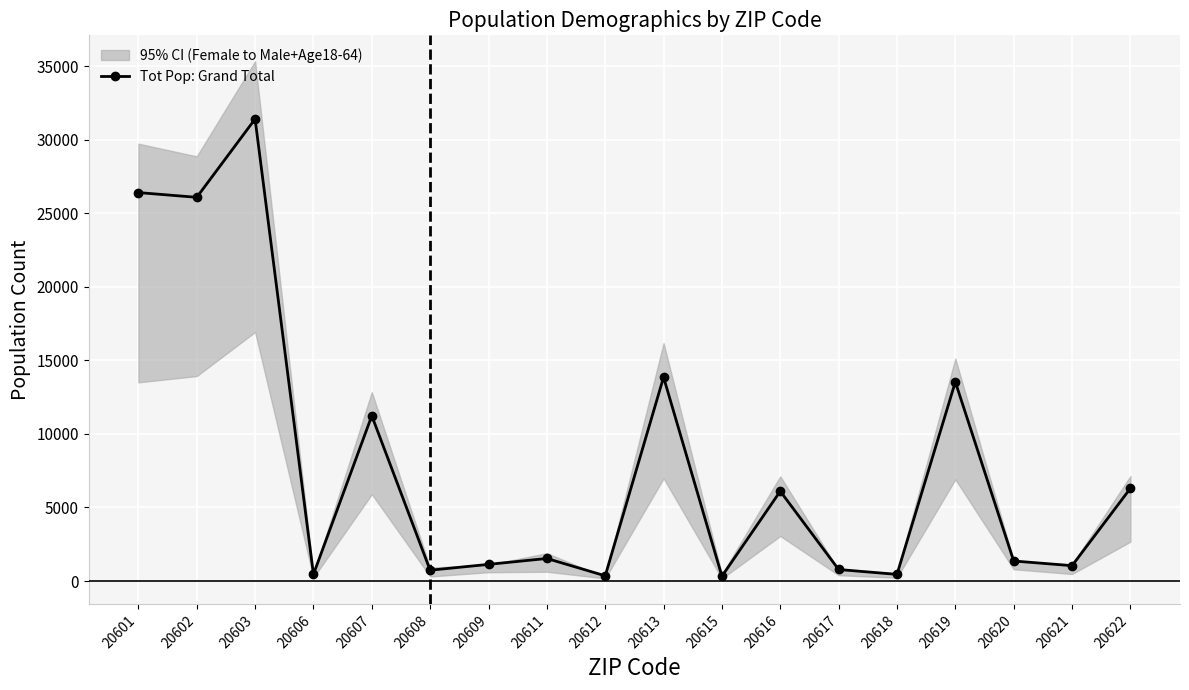

The value at 20620 is 1365. True or false?

True